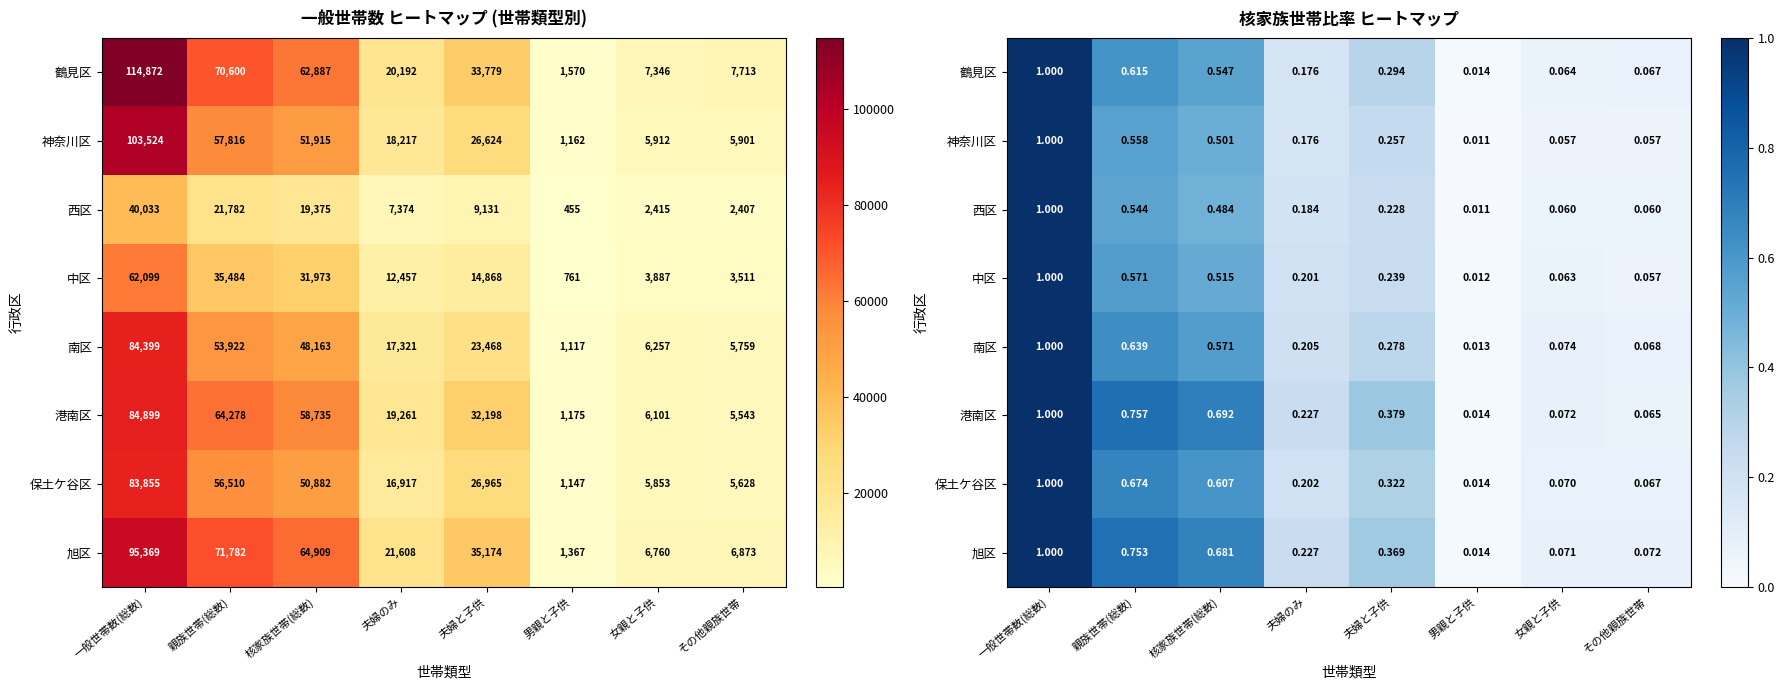

The value of 旭区 at 女親と子供 is 0.1. True or false?

False